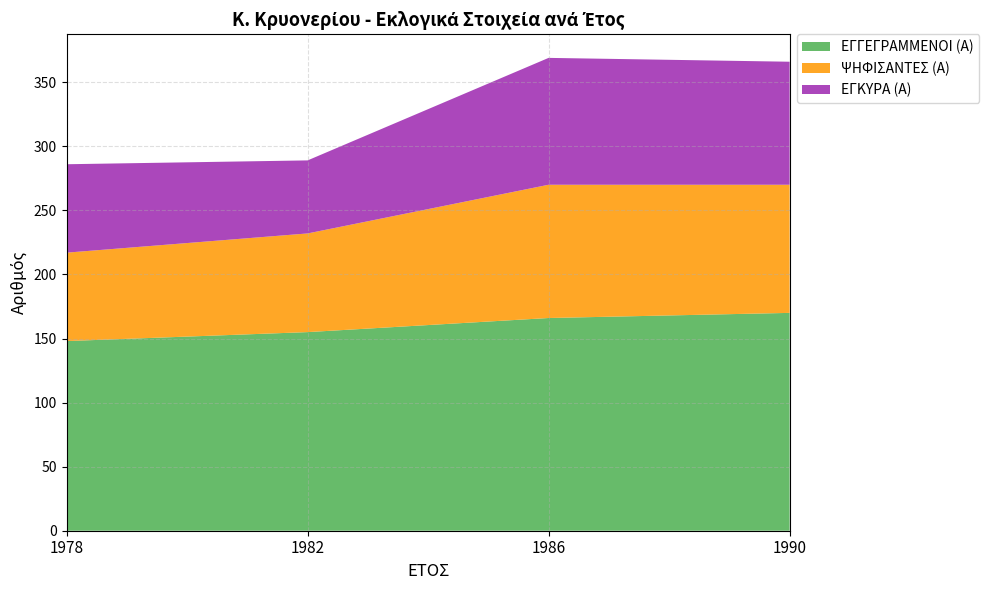

Reading left to right, transcribe all the data shown in this chart.

ΕΓΓΕΓΡΑΜΜΕΝΟΙ (Α): 1978=148	1982=155	1986=166	1990=170
ΨΗΦΙΣΑΝΤΕΣ (Α): 1978=69	1982=77	1986=104	1990=100
ΕΓΚΥΡΑ (Α): 1978=69	1982=57	1986=99	1990=96